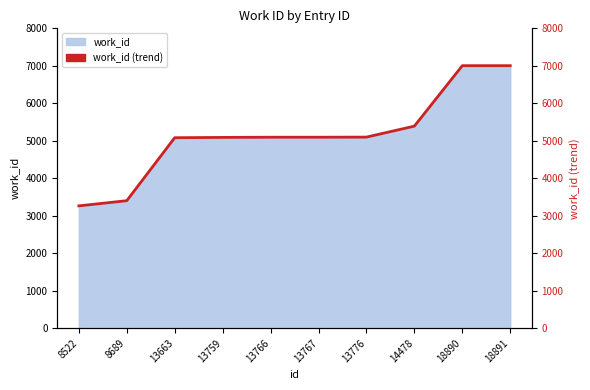

What is the greatest value displayed?

7004